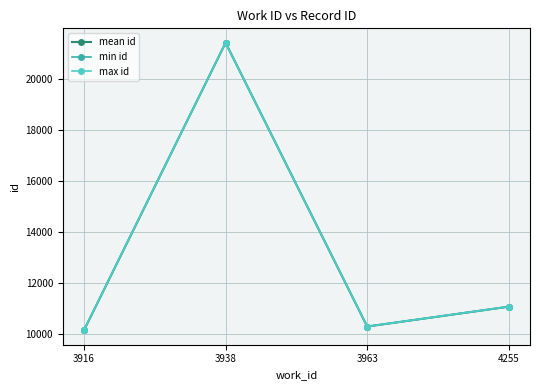

Does the chart have visible grid lines?

Yes